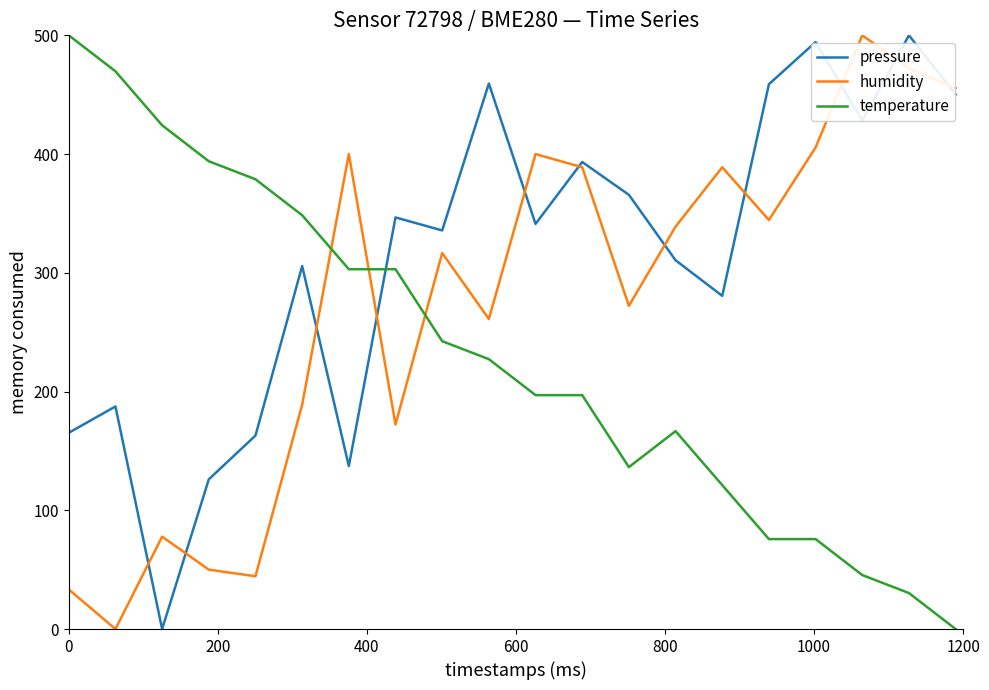

List the series in order of their overall mean, lowest first.

temperature, humidity, pressure